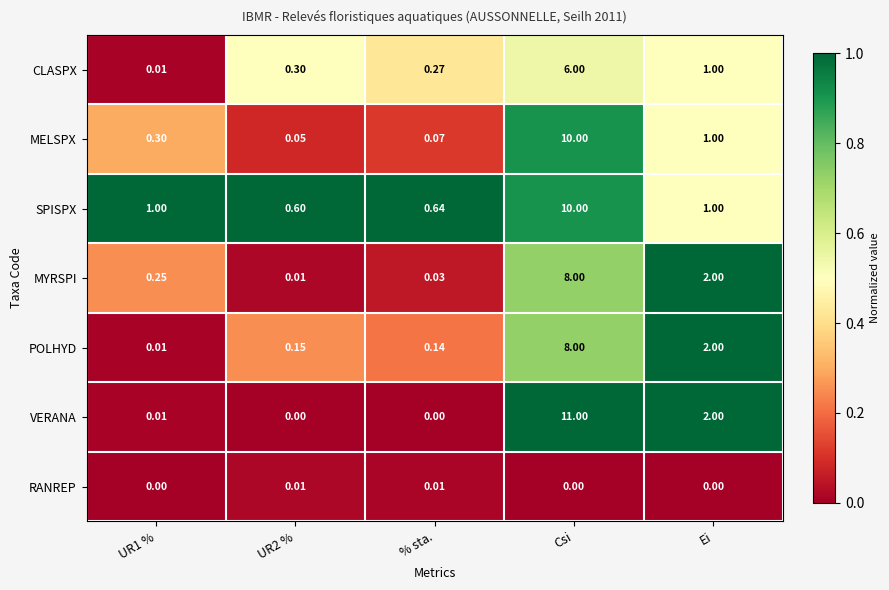

At which label does CLASPX reach its peak?

Csi